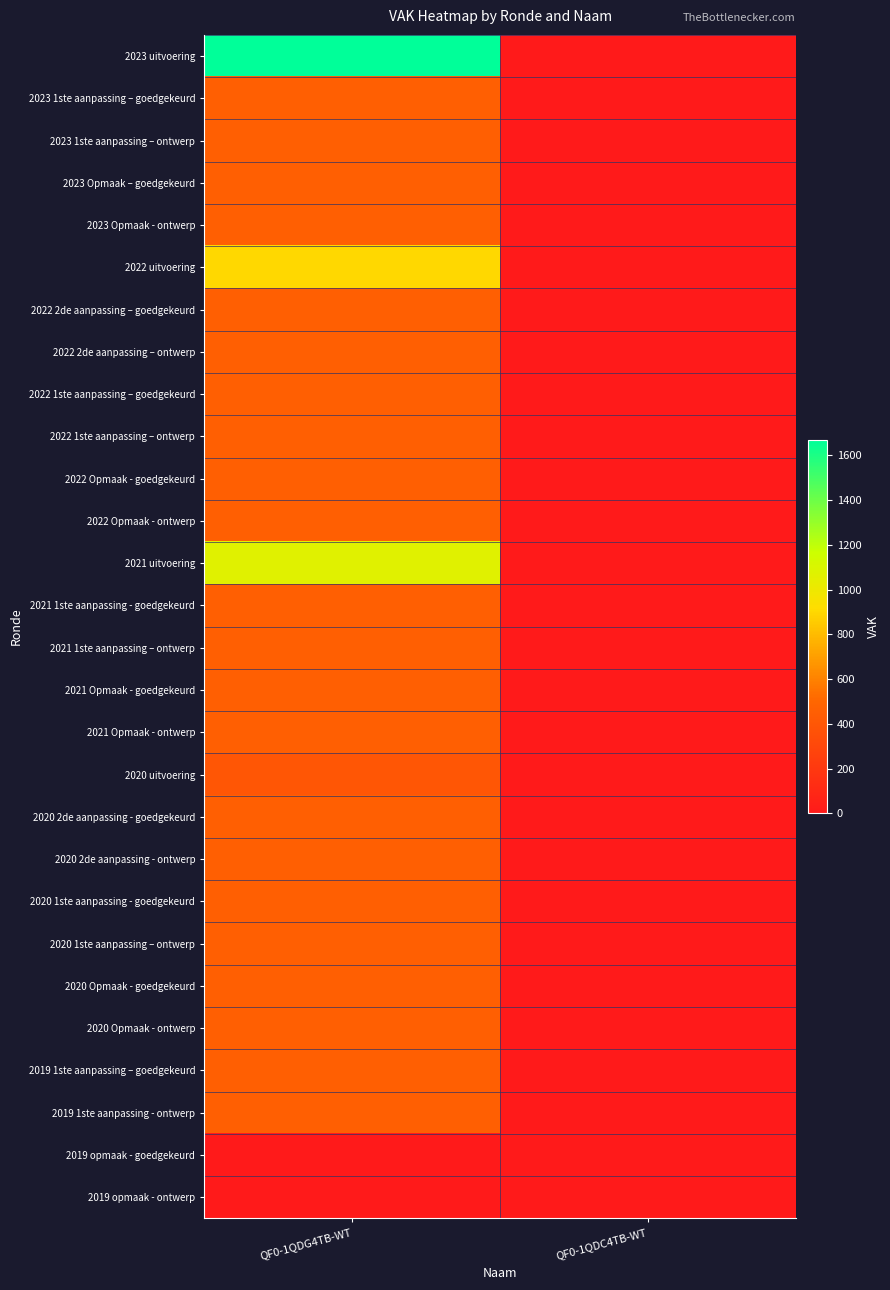

Which series changed the most between QF0-1QDG4TB-WT and QF0-1QDC4TB-WT?

2023 uitvoering